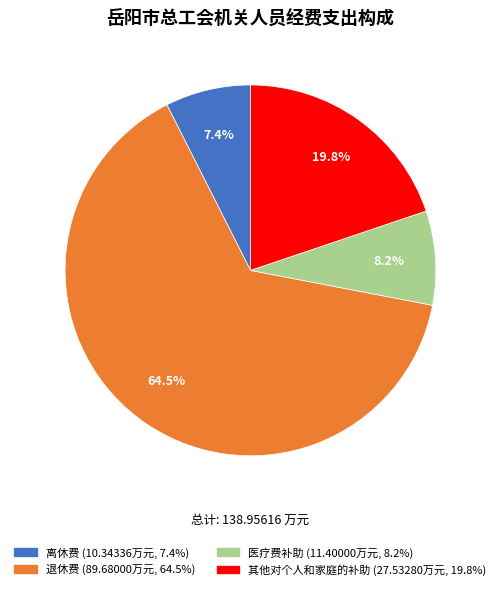

How many slices are in this pie chart?

4